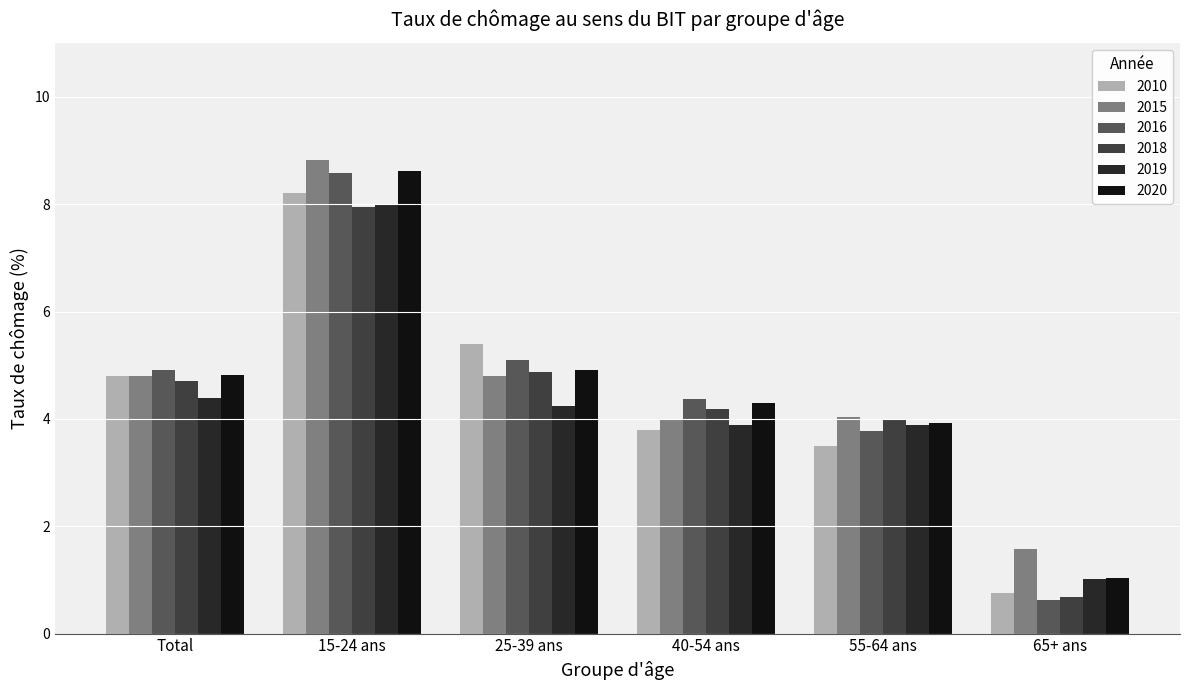

Which series has the largest range (max minus min)?

2016